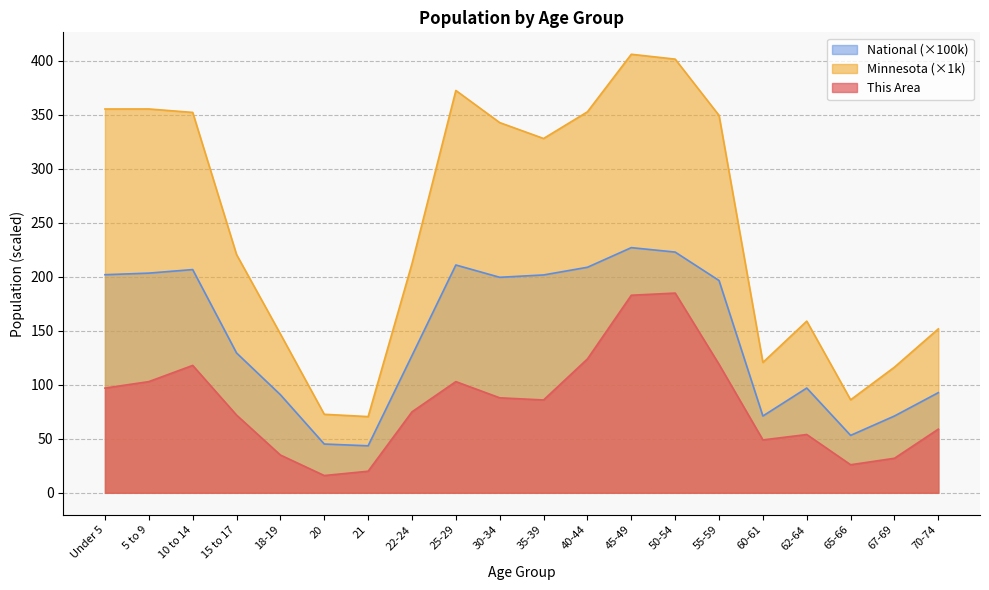

Rank the series by their average value, from highest to lowest.

Minnesota (×1k), National (×100k), This Area